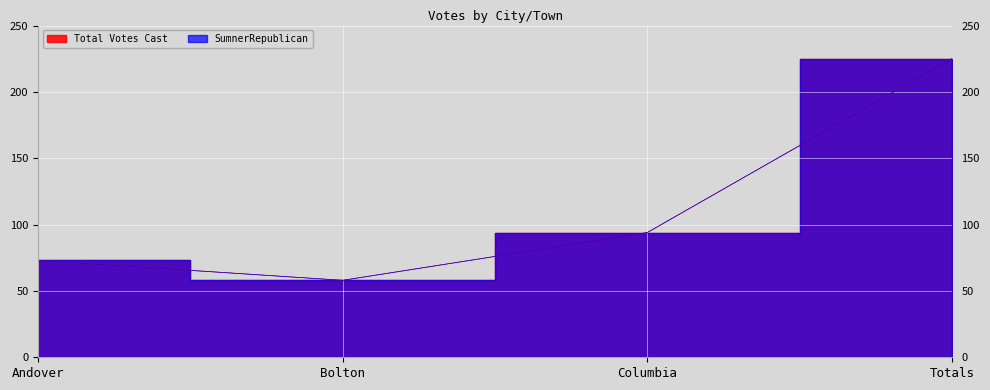

What is the total value across all series at Bolton?

116